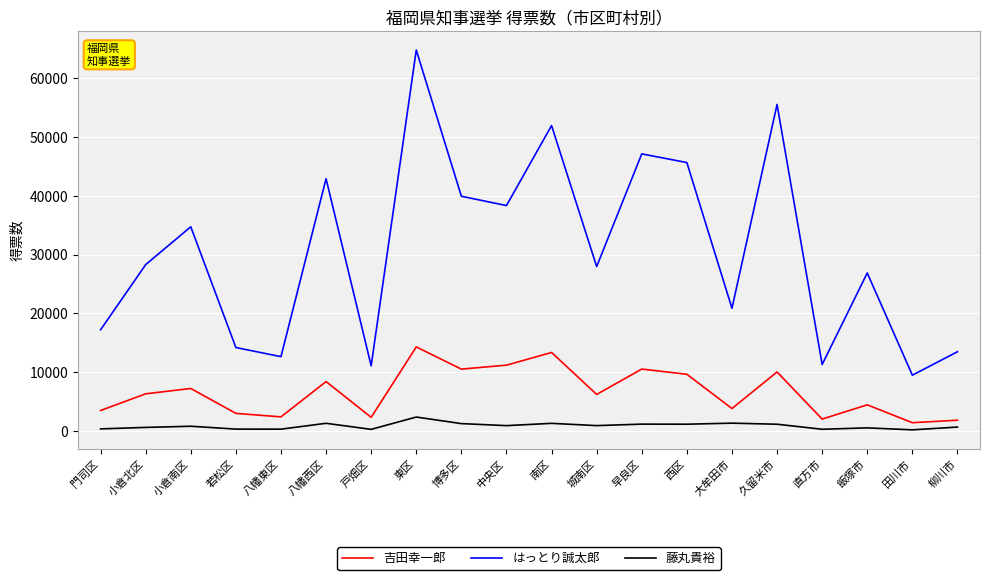

Which series has the largest range (max minus min)?

はっとり誠太郎